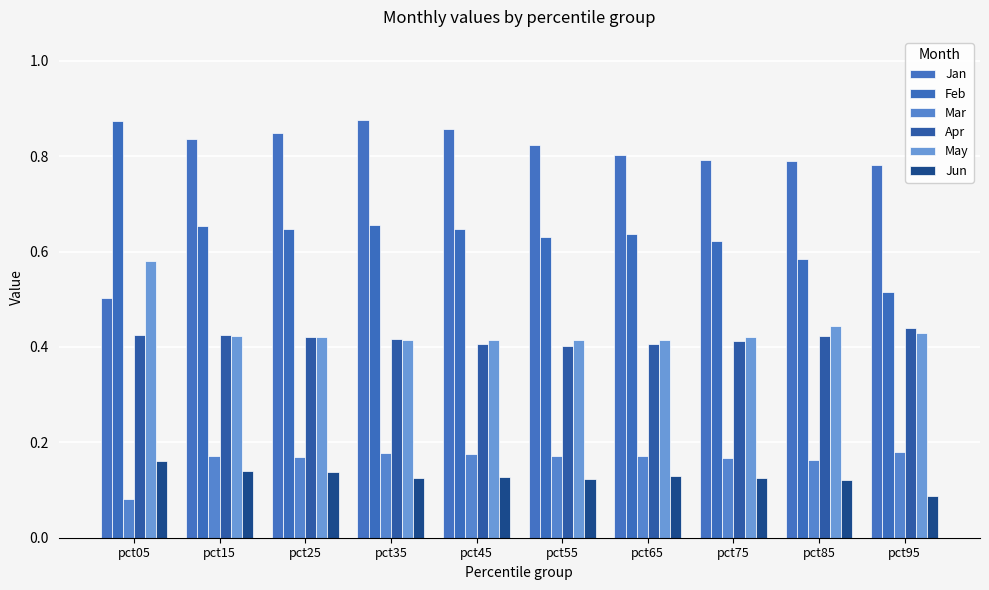

At which label does Jan reach its peak?

pct35